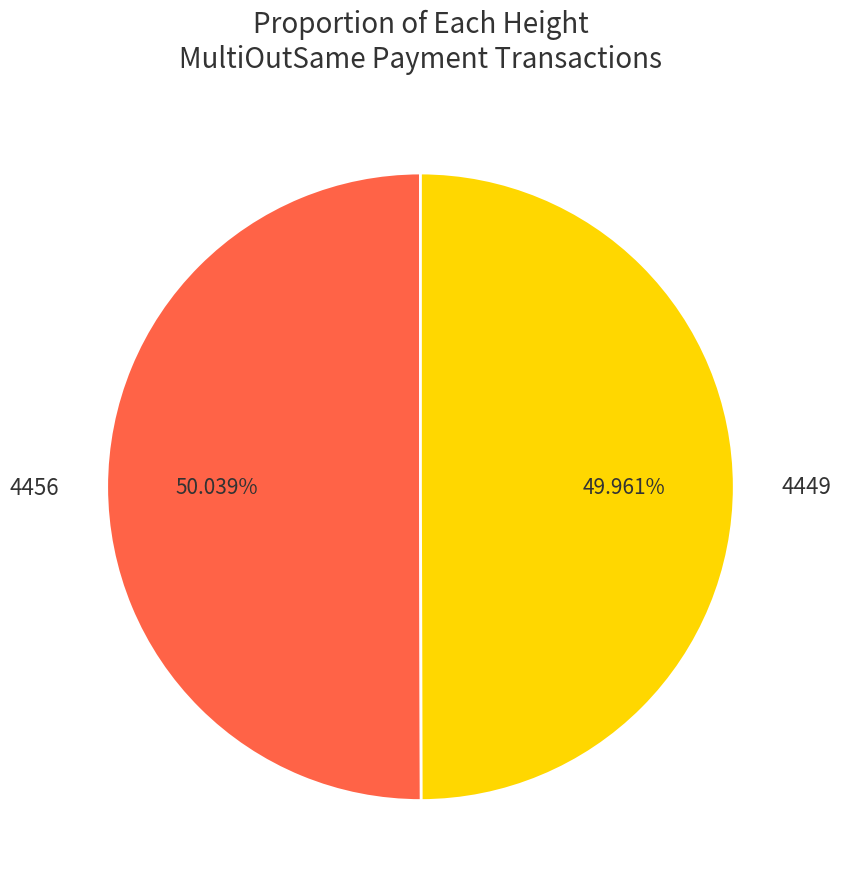

Approximately how many times larger is the value at 4449 compared to 4456?

1.0